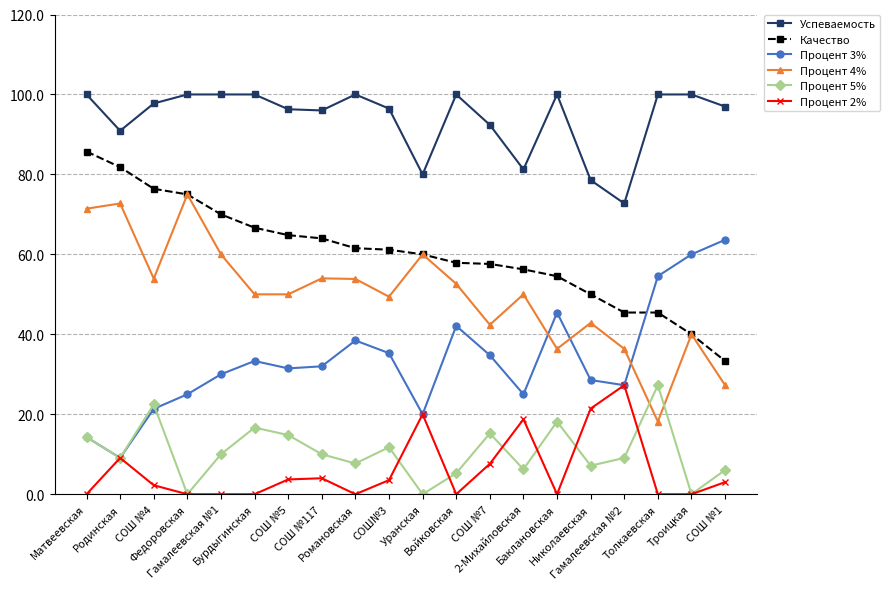

How many values in the Качество series exceed 61?

10